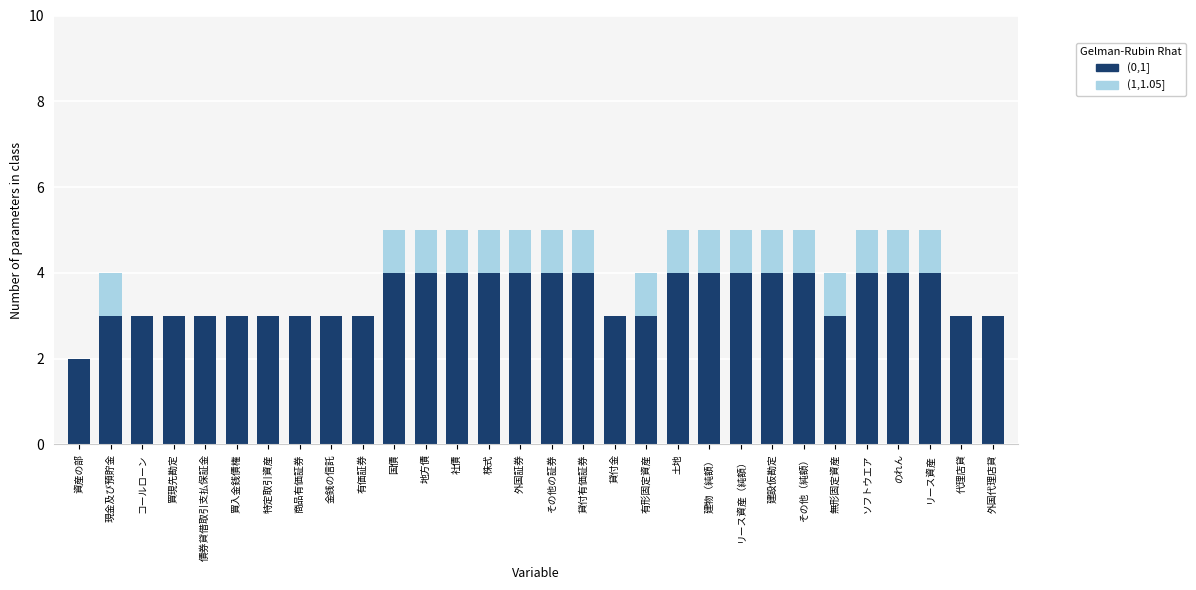

The (0,1] series shows 5 at 買現先勘定. True or false?

False